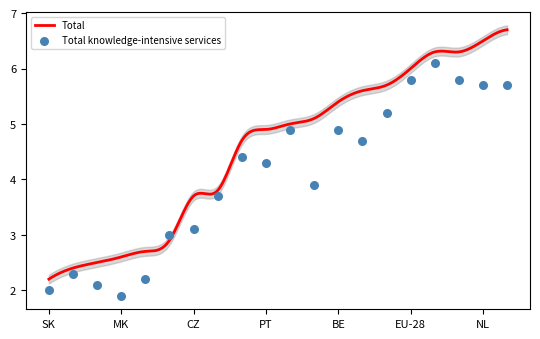

Which has a higher value, LV or NL?

NL